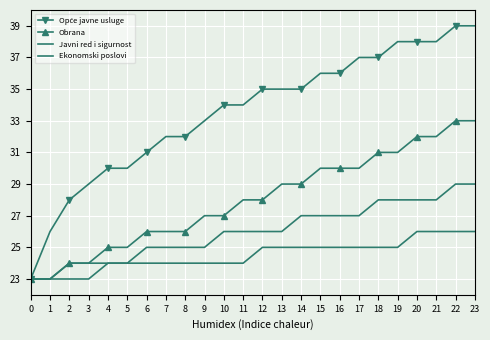

What are all the series names shown in the legend?

Opće javne usluge, Obrana, Javni red i sigurnost, Ekonomski poslovi